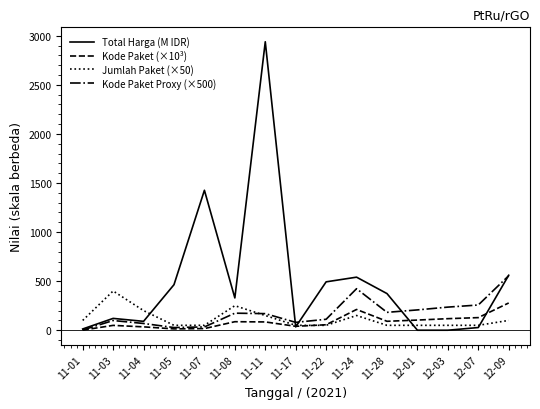

Which series changed the most between 11-01 and 11-05?

Total Harga (M IDR)